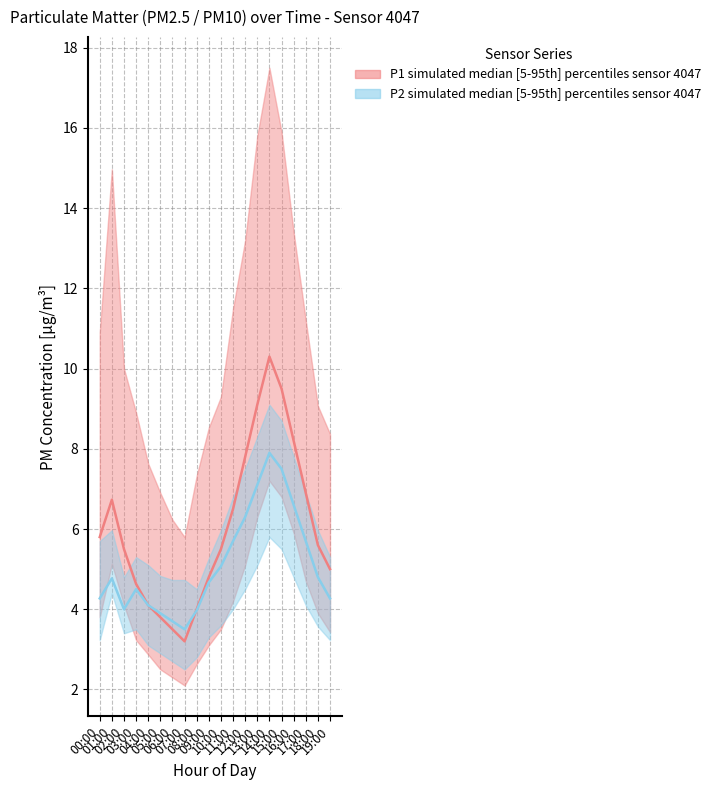

What is the total value across all series at 09:00?

9.5